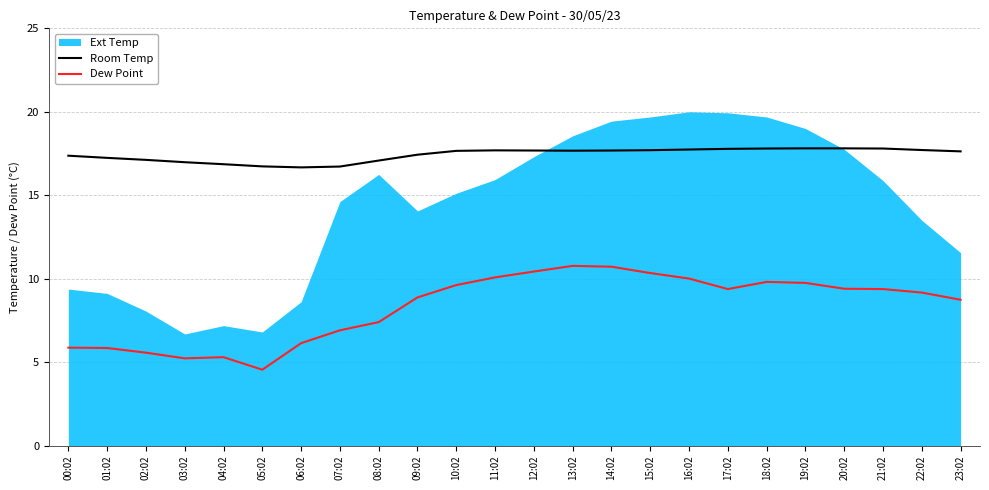

What is the highest value of the Room Temp series?

17.8